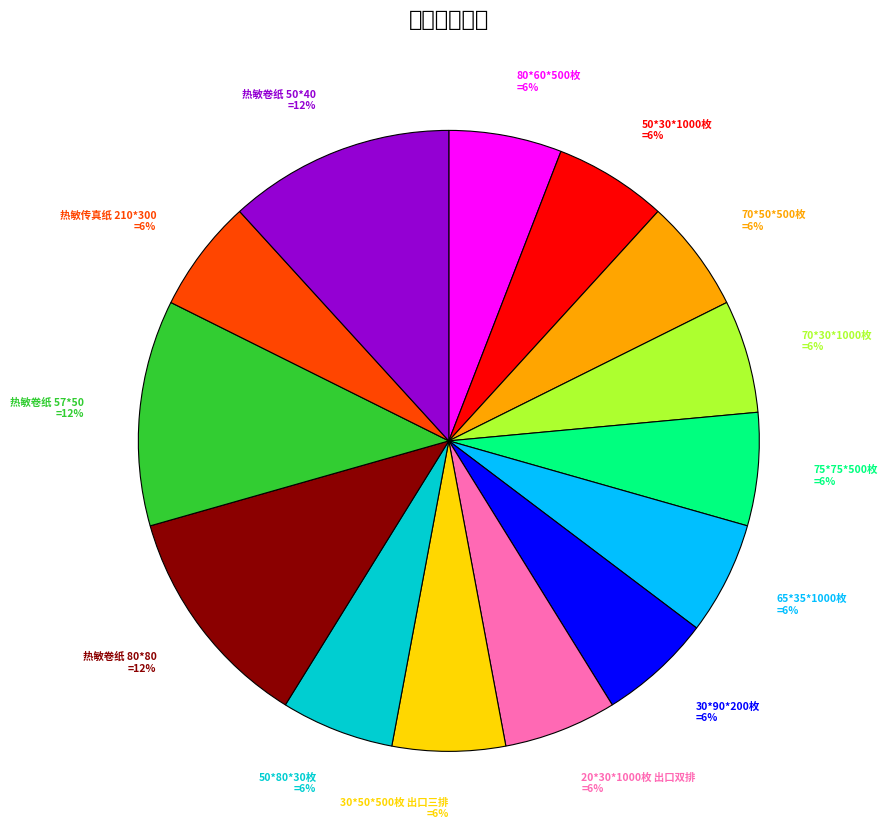

Which has a higher value, 20*30*1000枚 出口双排 or 30*90*200枚?

20*30*1000枚 出口双排